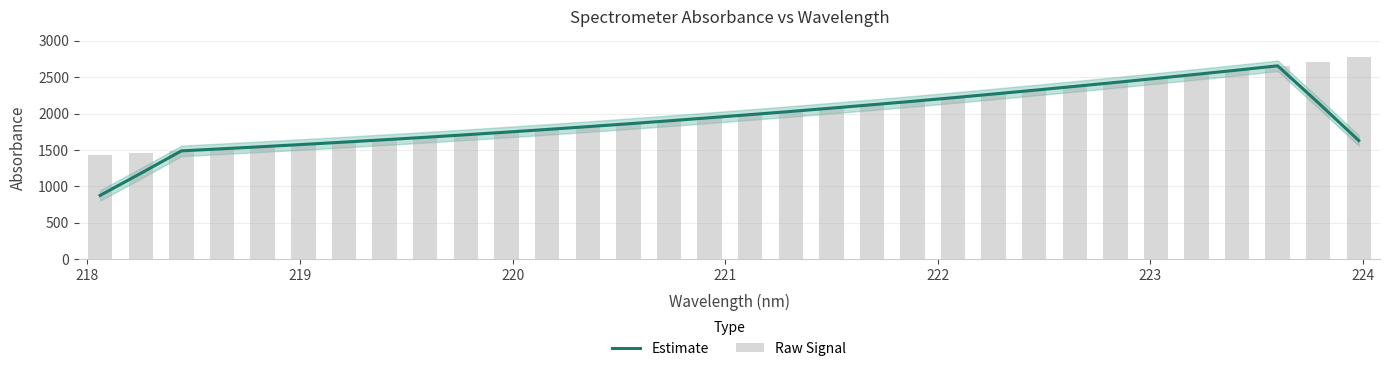

How many groups of bars are there?

32